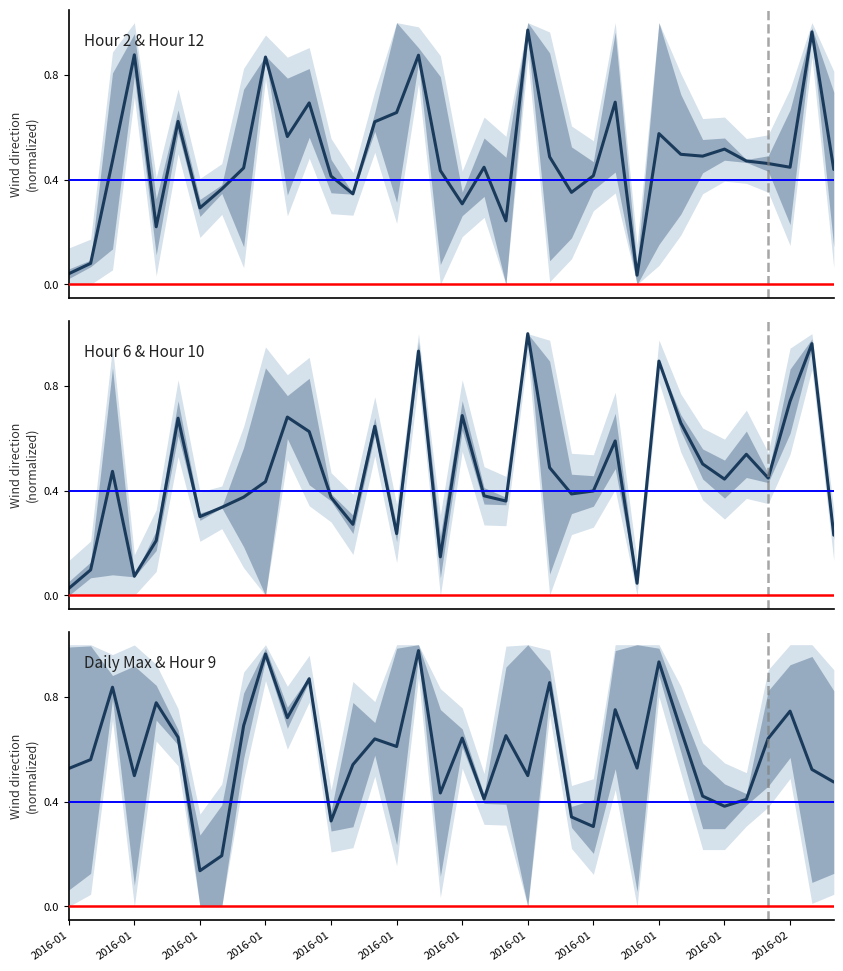

At how many categories does at least one series exceed 0?

36